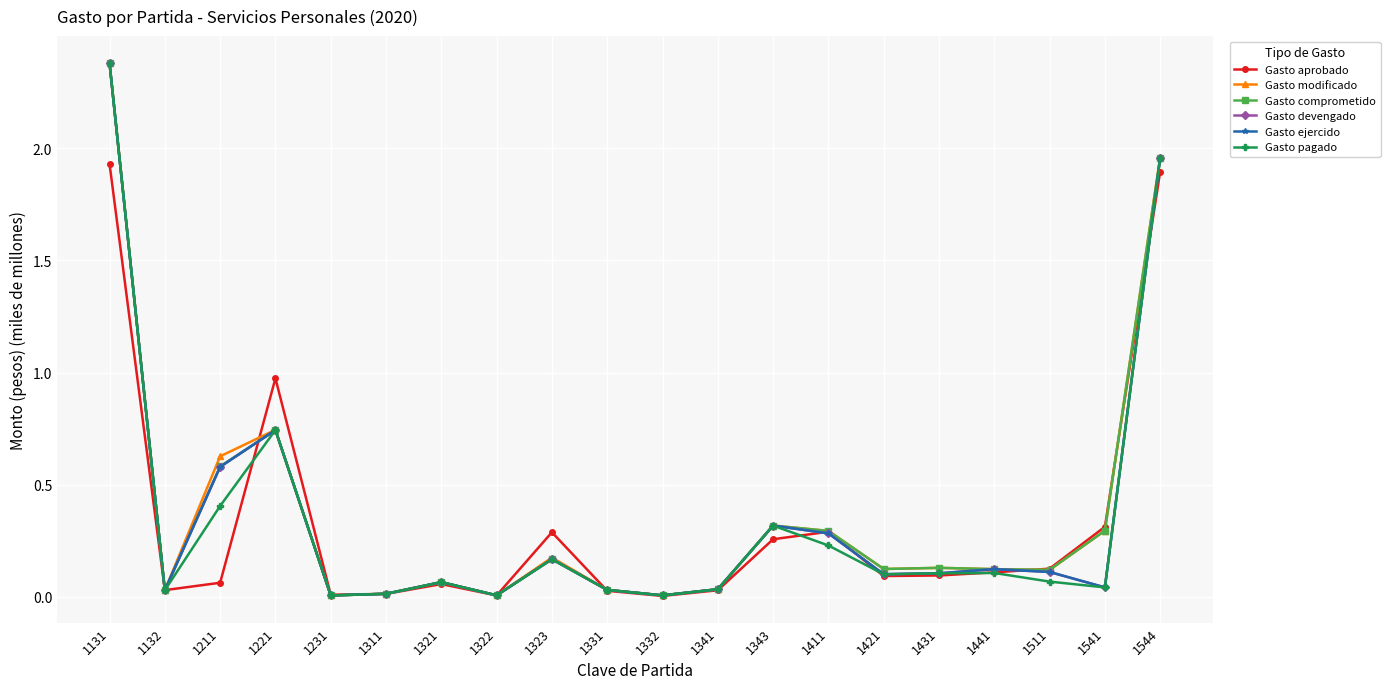

True or false: Gasto devengado and Gasto pagado cross at least once.

False